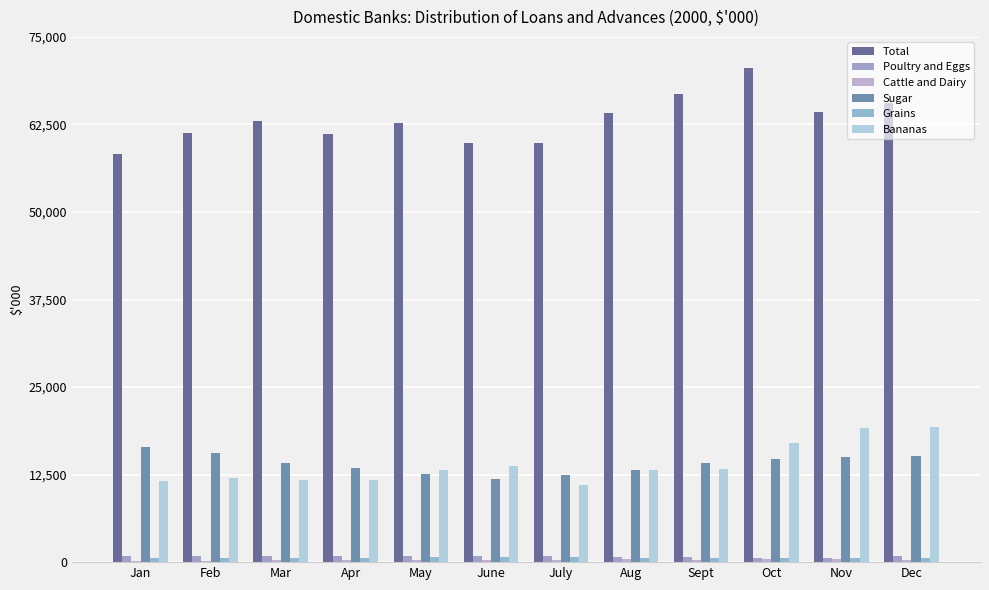

The Poultry and Eggs series shows 882 at July. True or false?

True